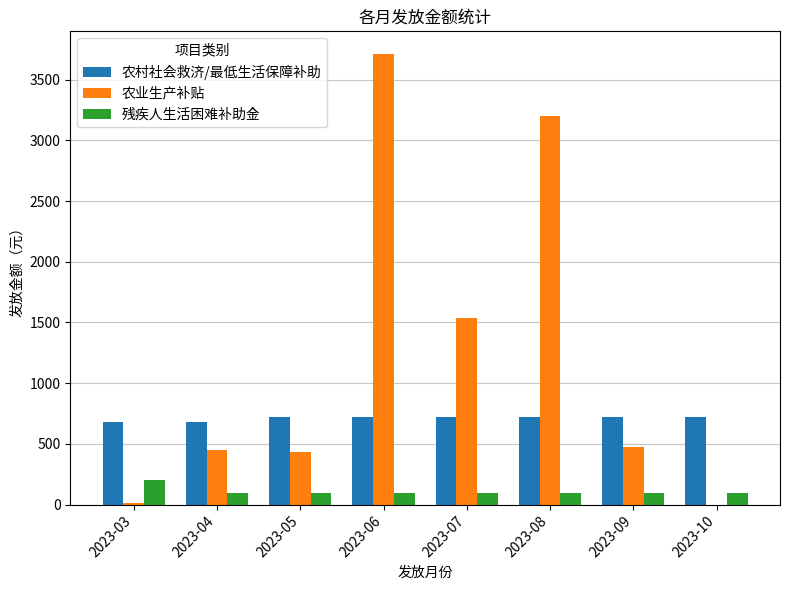

What are all the series names shown in the legend?

农村社会救济/最低生活保障补助, 农业生产补贴, 残疾人生活困难补助金